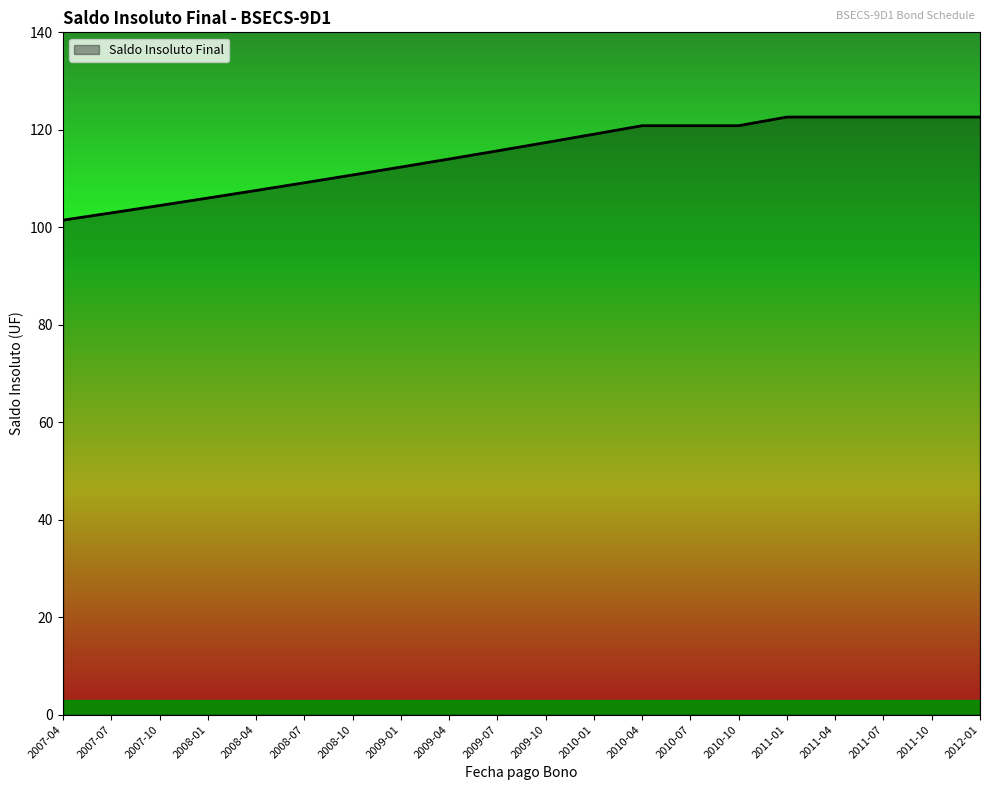

What is the maximum value shown in the chart?

122.6